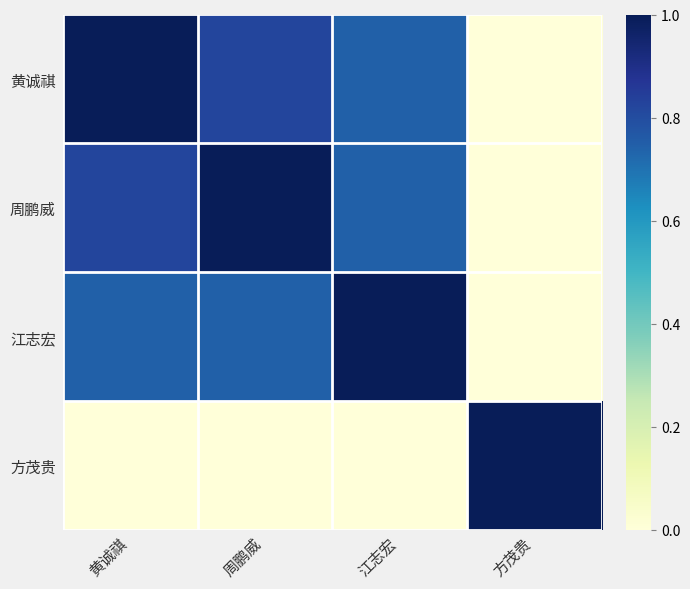

What is the difference between the highest and lowest values at 黄诚祺?

1.0